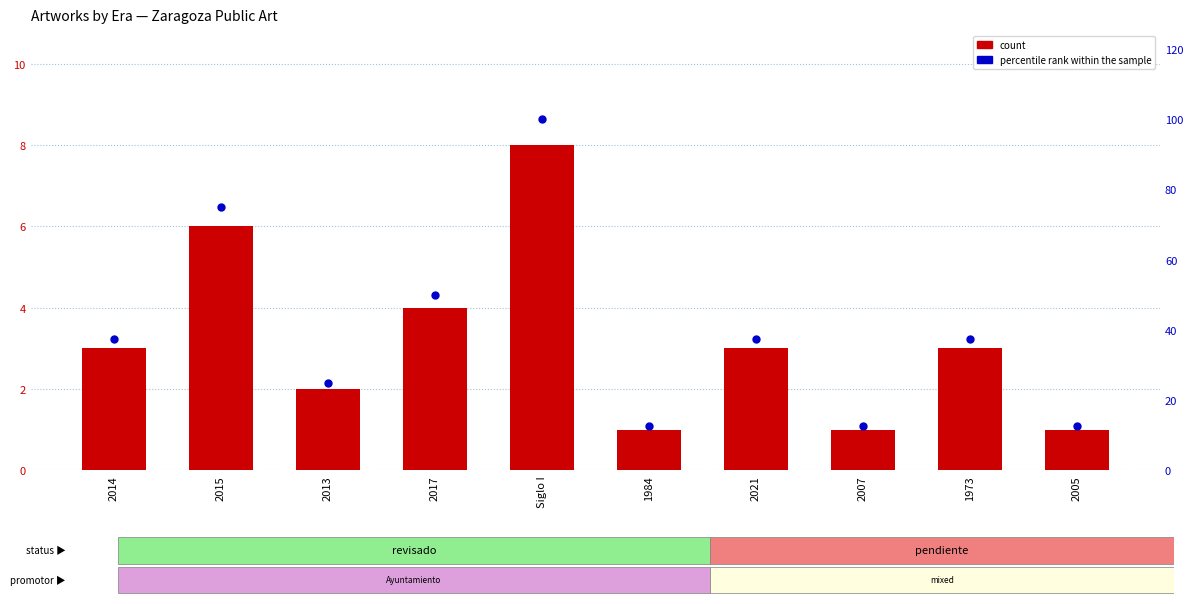

Which series contains the lowest Y value?

count